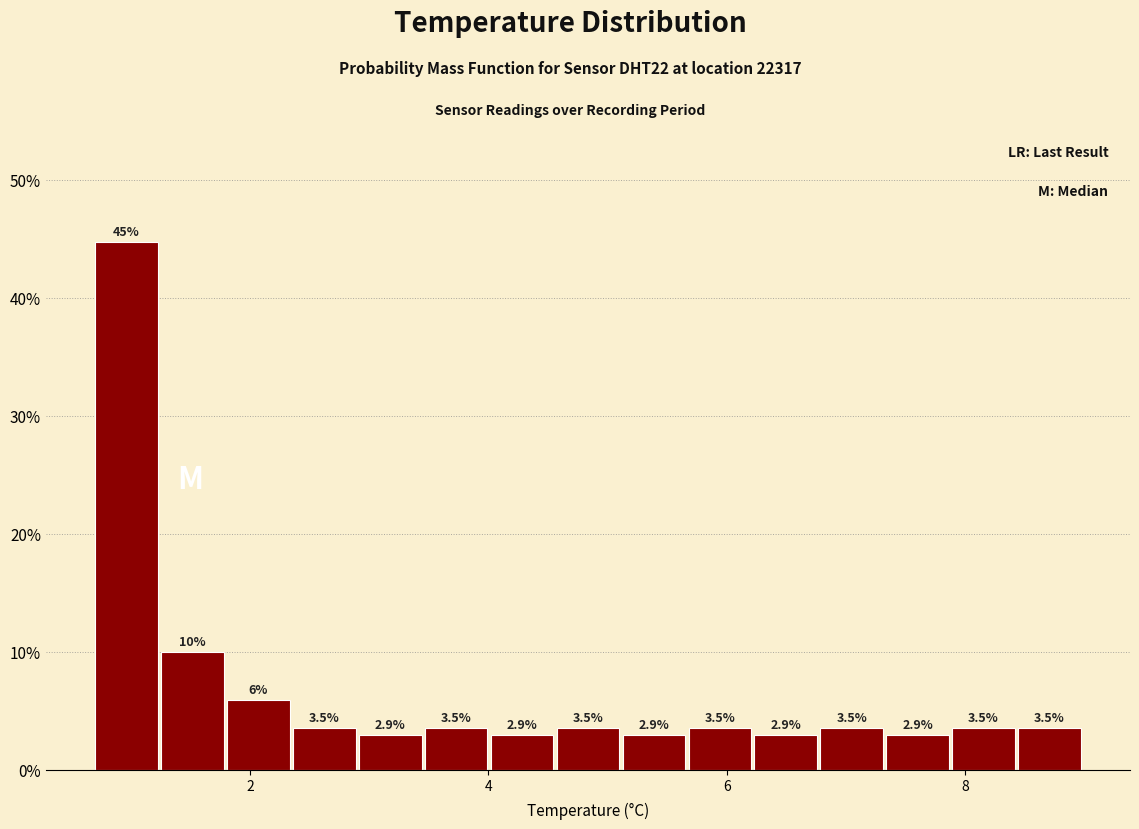

Around what value on the x-axis is the tallest bar? Give the approximate position of its centre, as read against the axis.

1.0